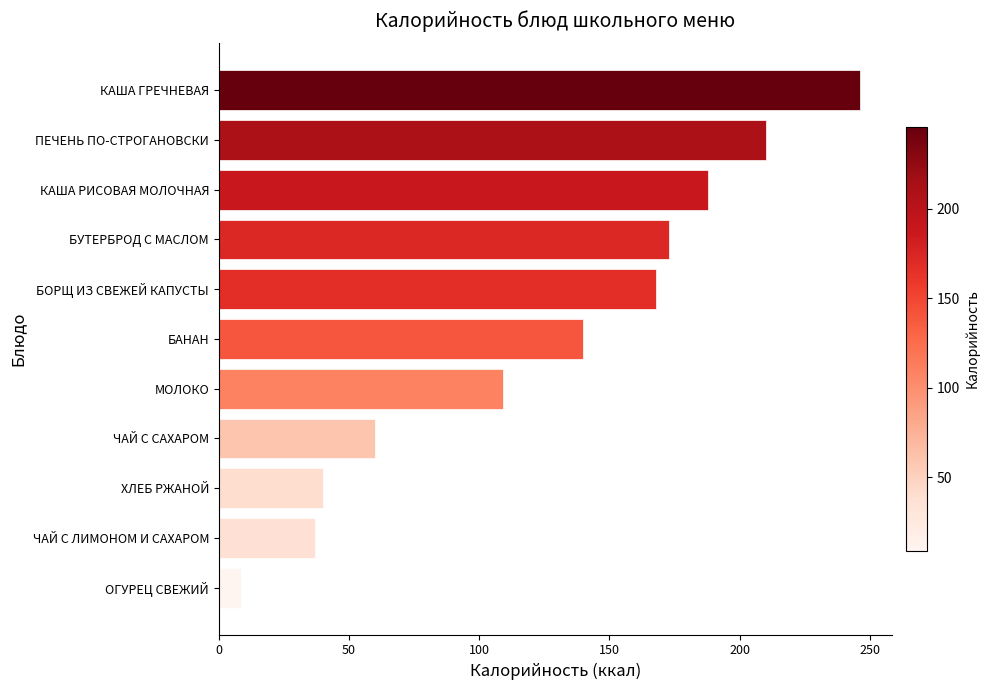

What is the approximate value at КАША ГРЕЧНЕВАЯ?

246.0